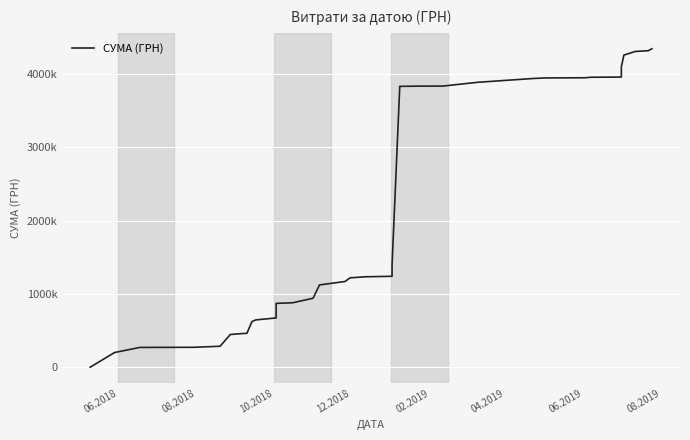

Count the number of categories in the chart.

40